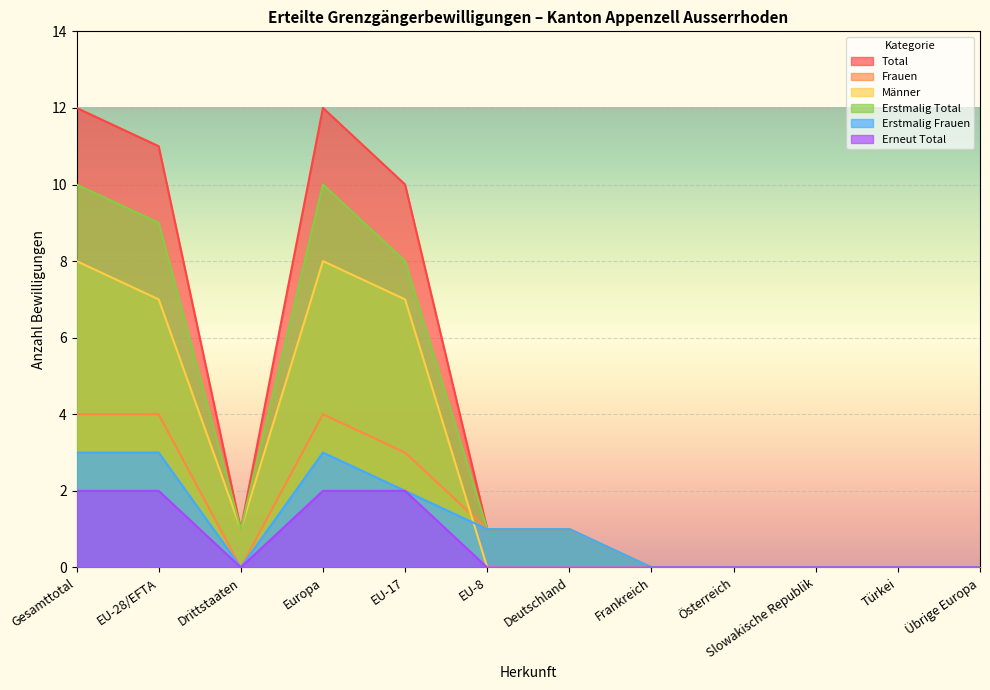

What is the value of the Männer point at the 2nd from the left?

7